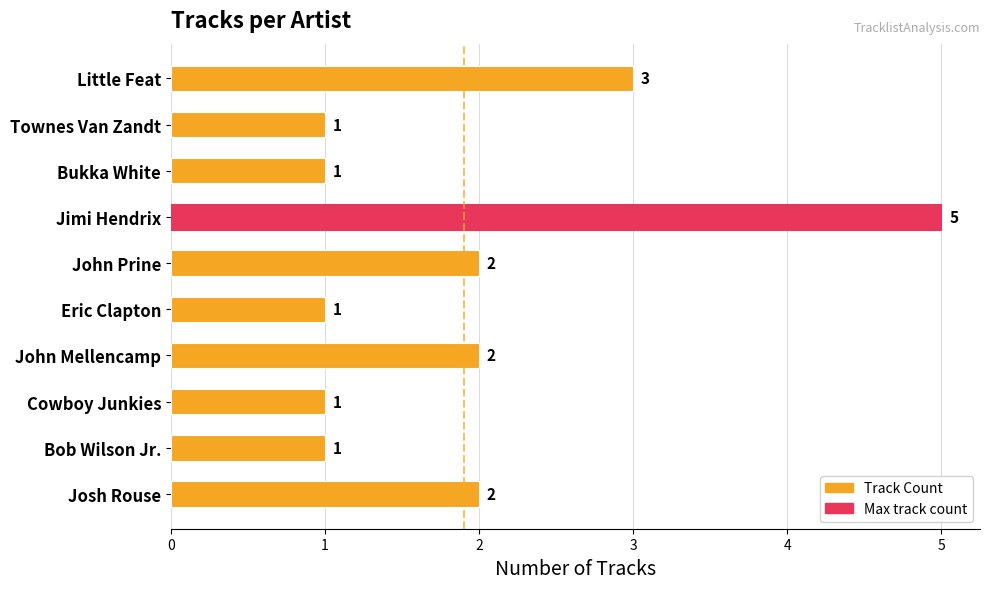

What is the ratio of the value at John Mellencamp to the value at Little Feat?

0.7